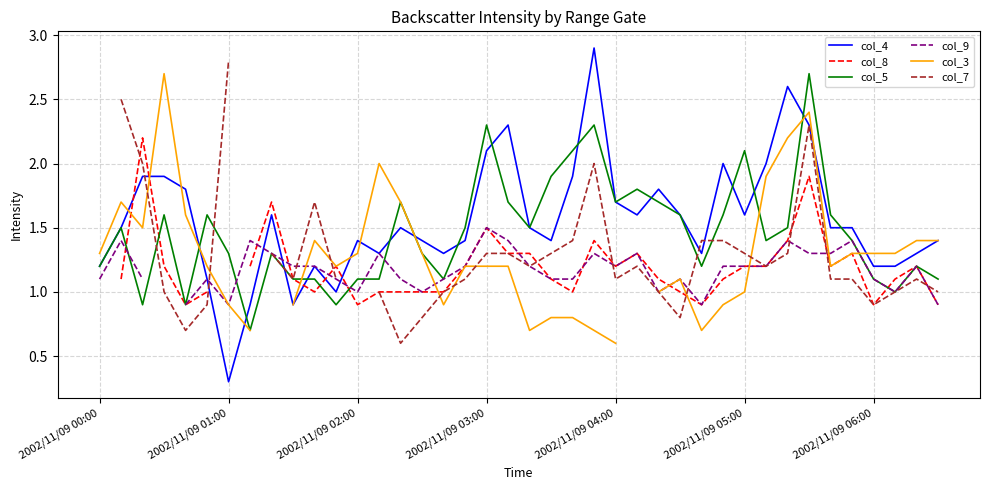

How many lines are shown in the chart?

6